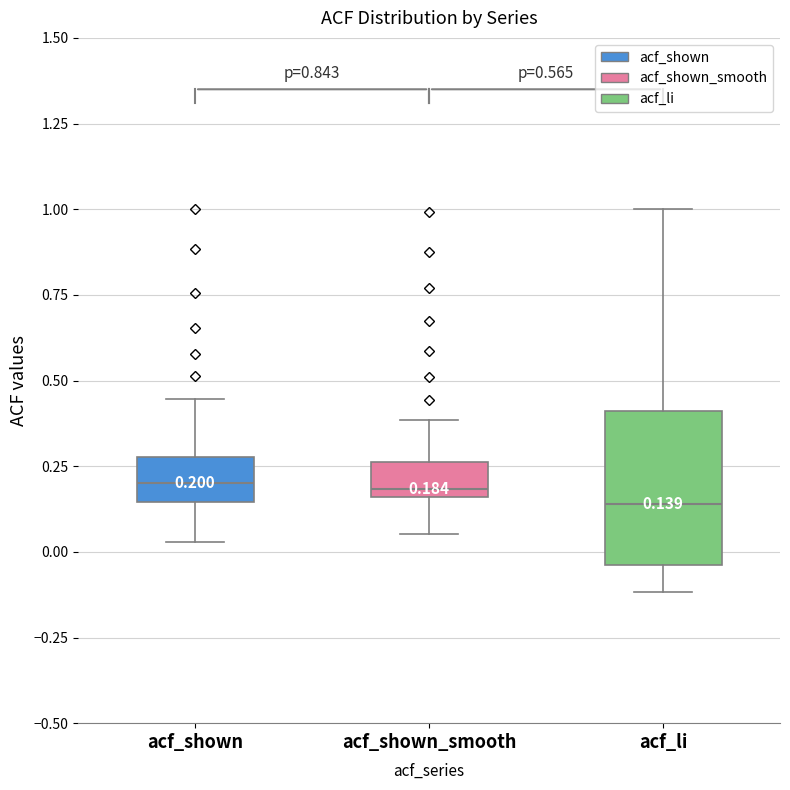

Which box is the tallest, from its lower edge to its upper edge?

acf_li